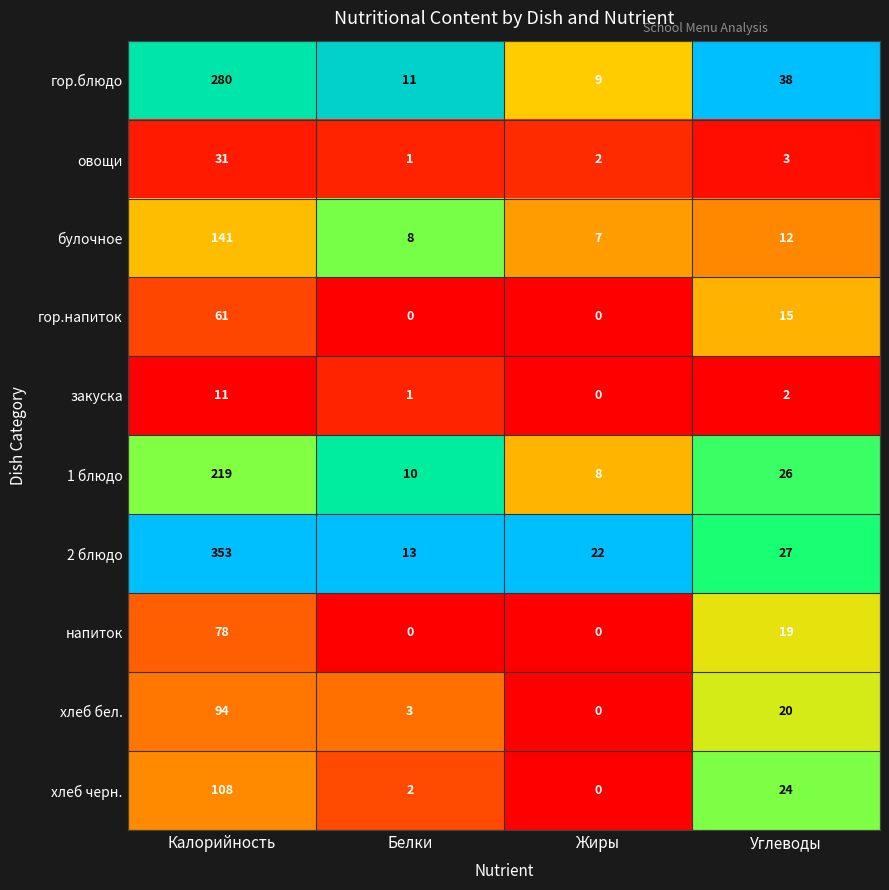

List the series in order of their peak value, lowest first.

закуска, овощи, гор.напиток, напиток, хлеб бел., хлеб черн., булочное, 1 блюдо, гор.блюдо, 2 блюдо